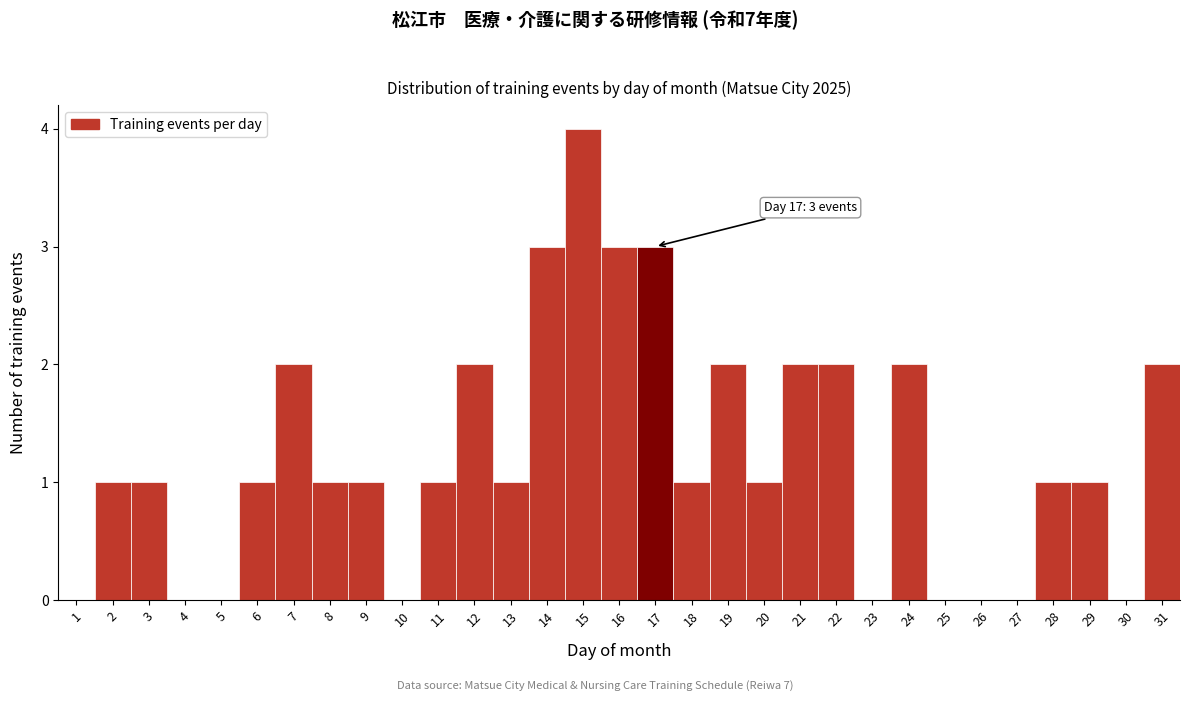

Which range on the x-axis has the tallest bar?

14.5 to 15.5